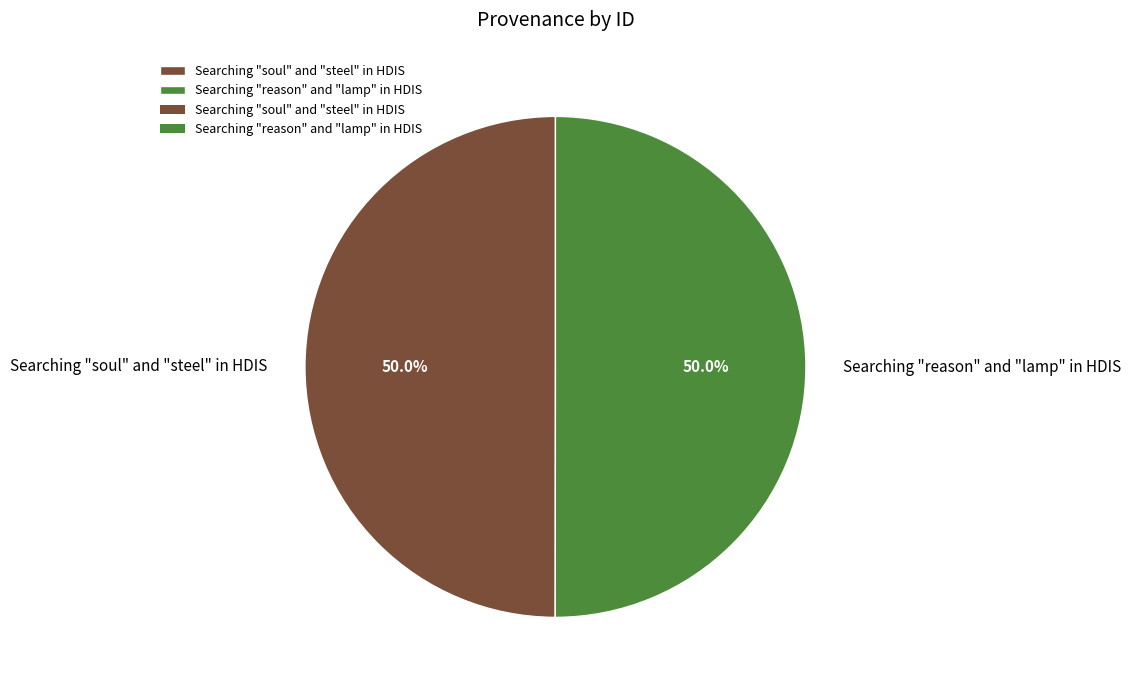

To the nearest percent, what is the combined percentage of Searching "reason" and "lamp" in HDIS and Searching "soul" and "steel" in HDIS?

100%